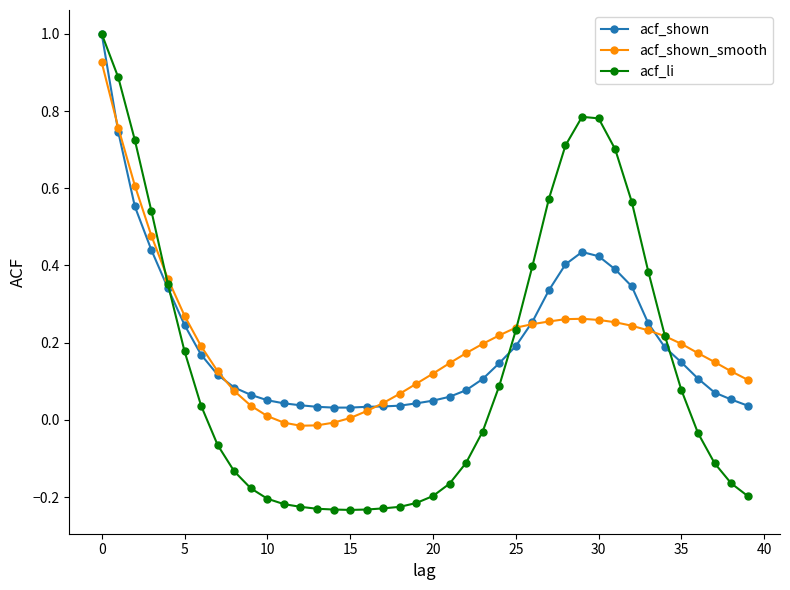

Count the number of data series in this chart.

3